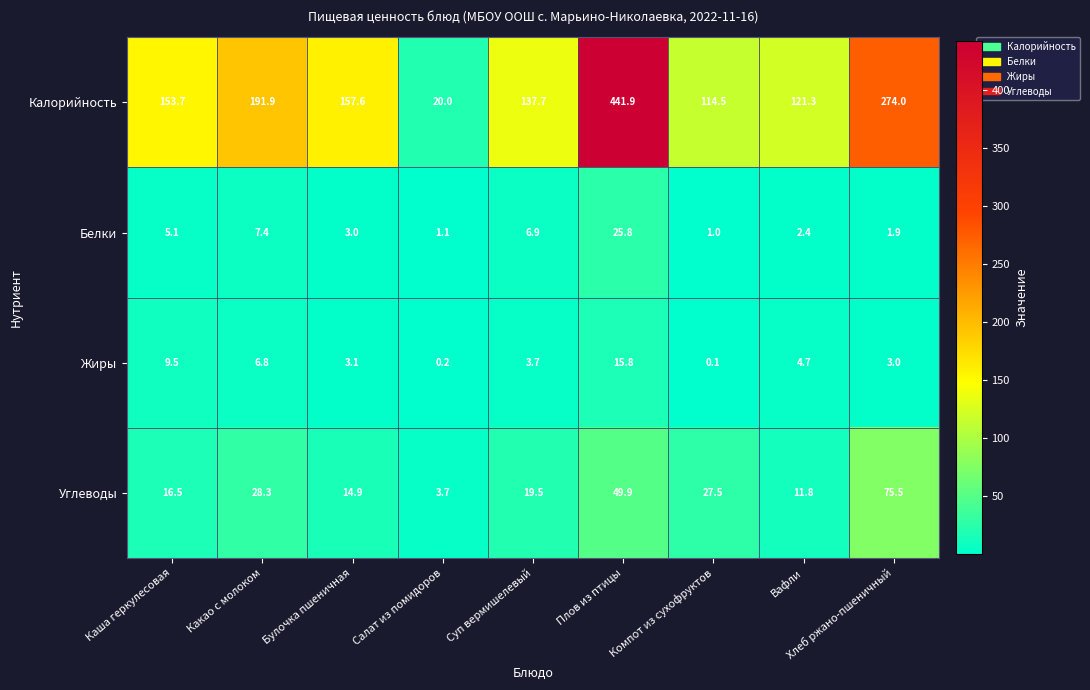

Rank the series by their maximum value, from highest to lowest.

Калорийность, Углеводы, Белки, Жиры